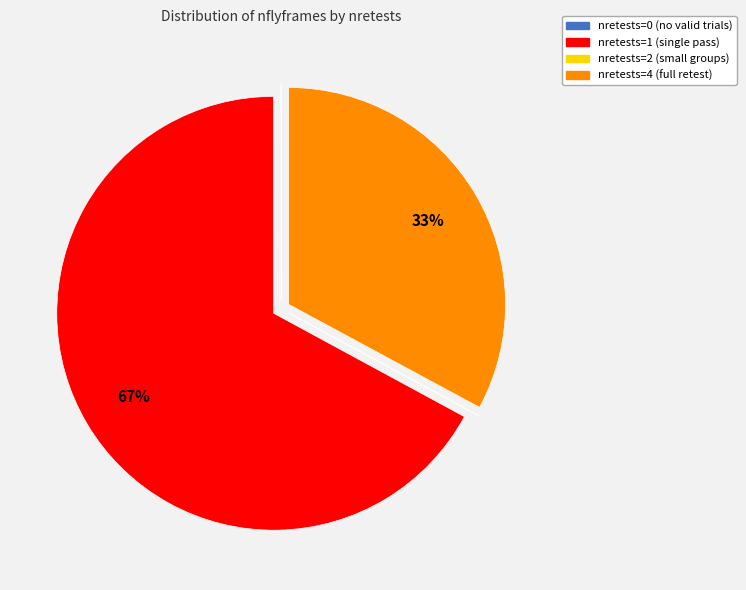

Does any single category account for the majority?

Yes